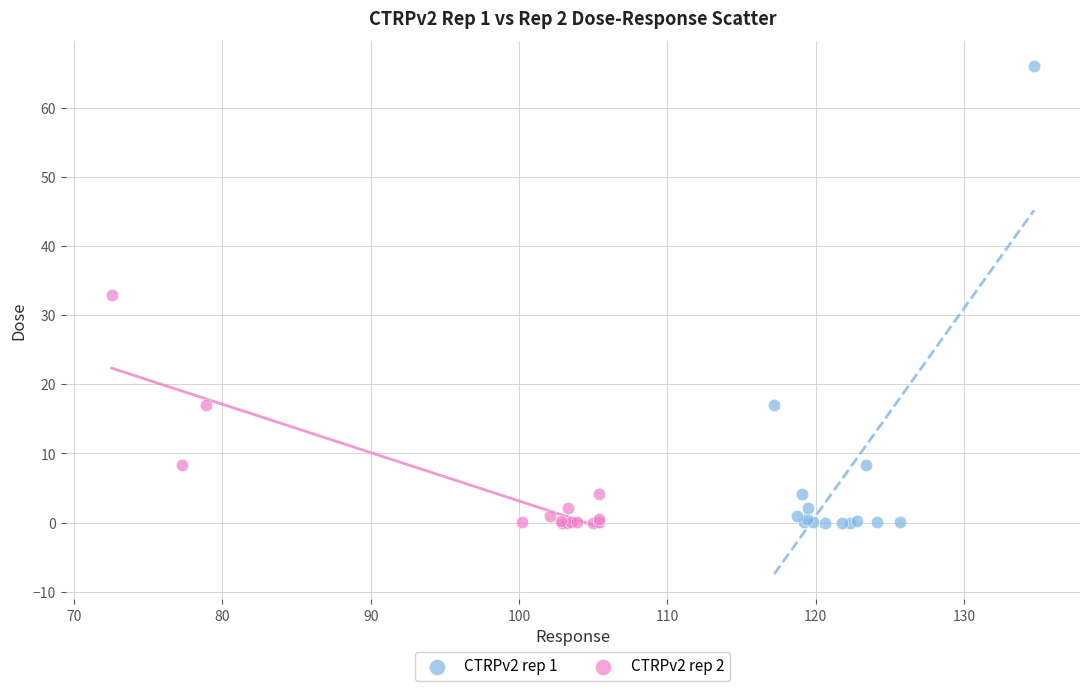

Which series has the widest spread of Y values?

CTRPv2 rep 1